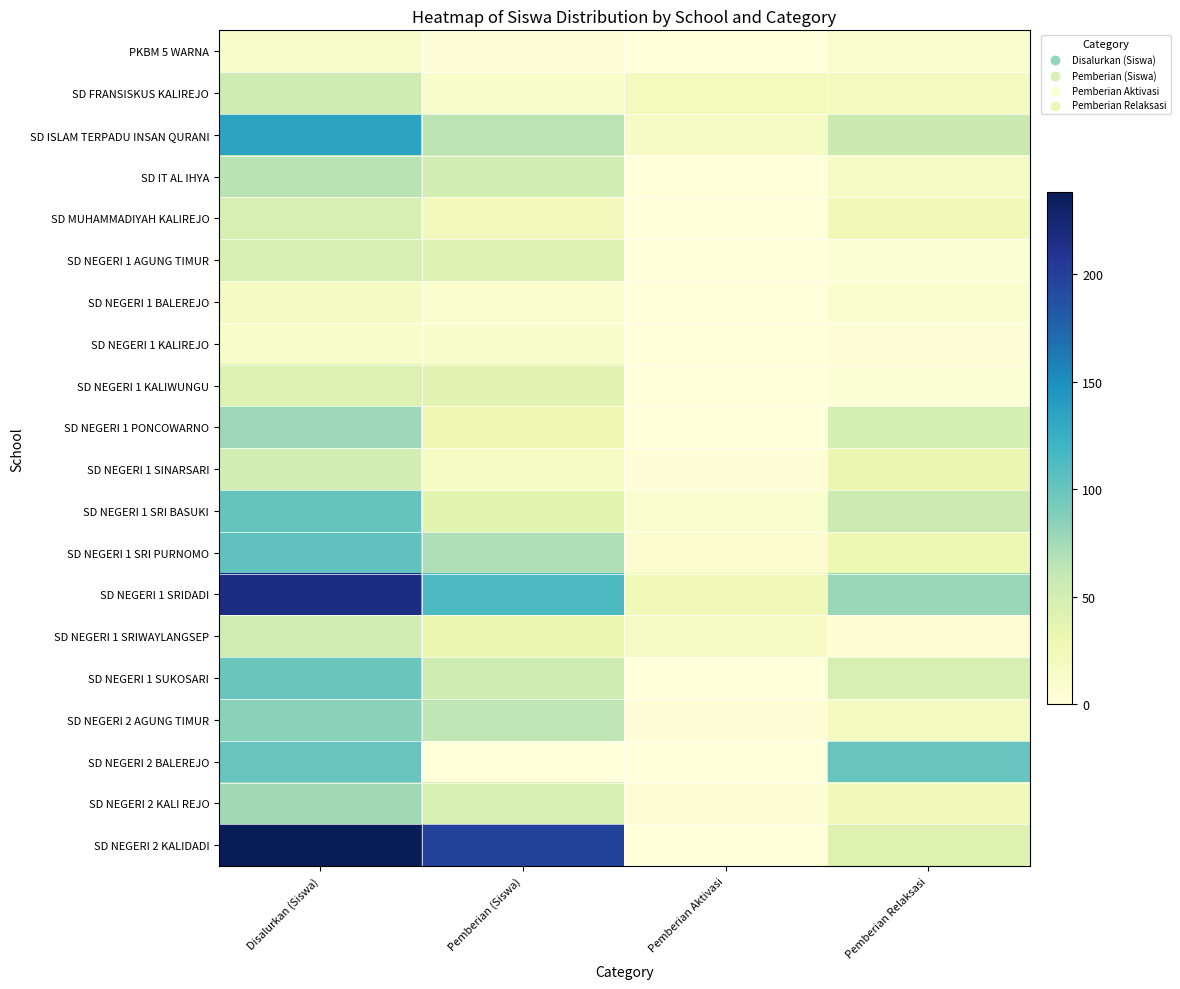

How many distinct data groups are displayed?

20